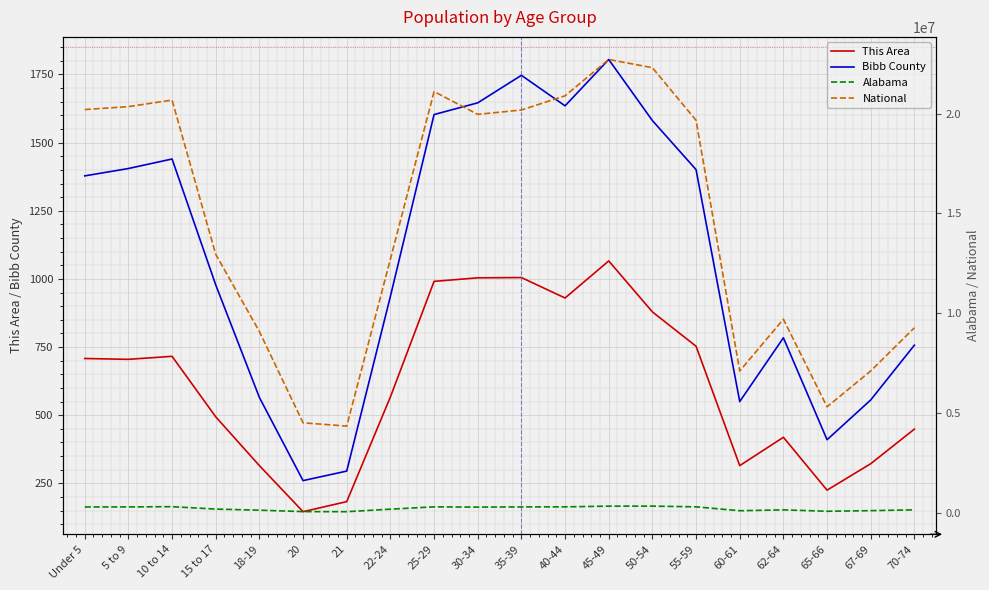

List the labels in order of Alabama value, largest first.

50-54, 45-49, 10 to 14, 55-59, 40-44, 25-29, 35-39, 5 to 9, Under 5, 30-34, 15 to 17, 22-24, 70-74, 62-64, 18-19, 67-69, 60-61, 65-66, 20, 21